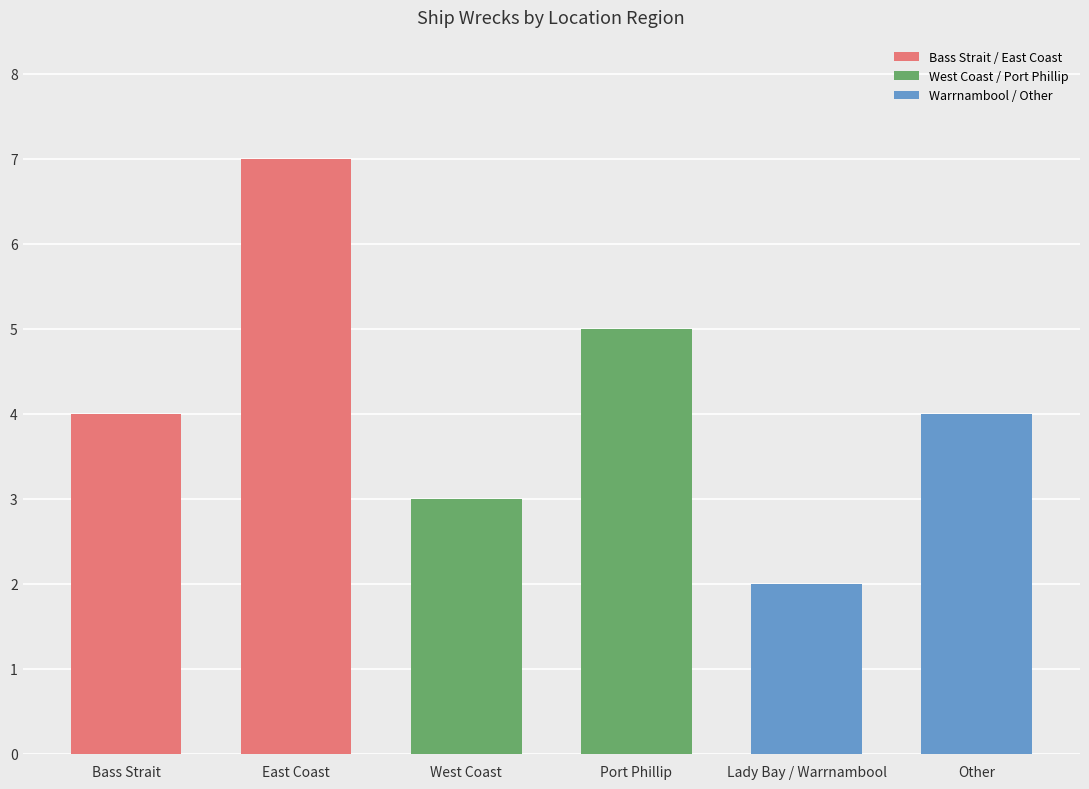

Are the bars grouped side by side (vs. stacked)?

Yes